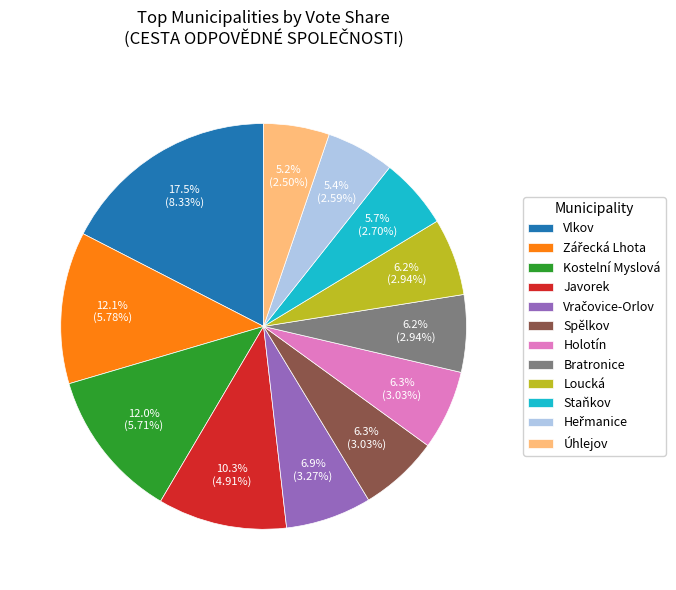

Which has a higher value, Vlkov or Kostelní Myslová?

Vlkov